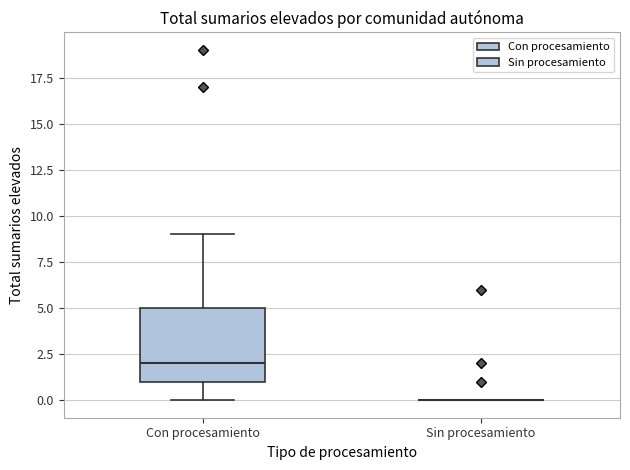

Where does the upper whisker of the box for Con procesamiento end on the y-axis? The values are not printed on the chart, so give them approximately, as read against the axis.

9